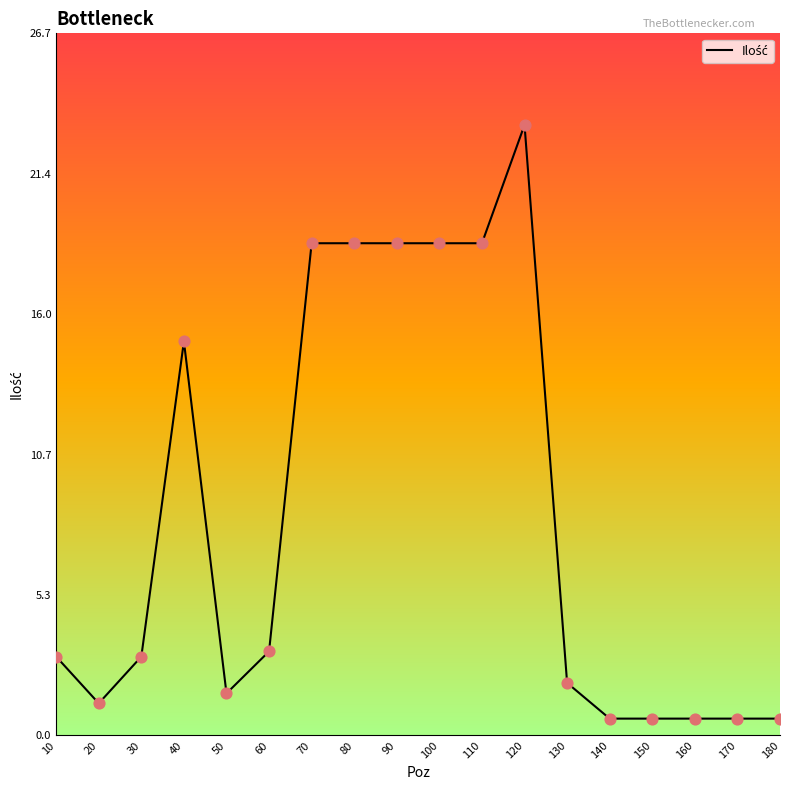

What is the change in value from 120 to 170?

-22.6